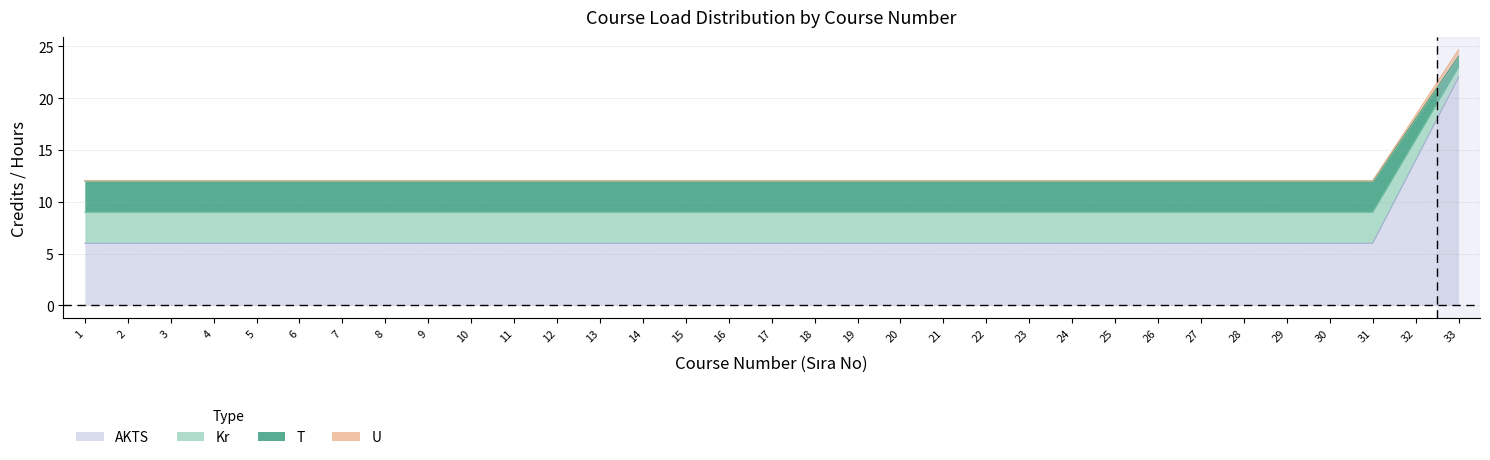

True or false: U and AKTS intersect in this chart.

False